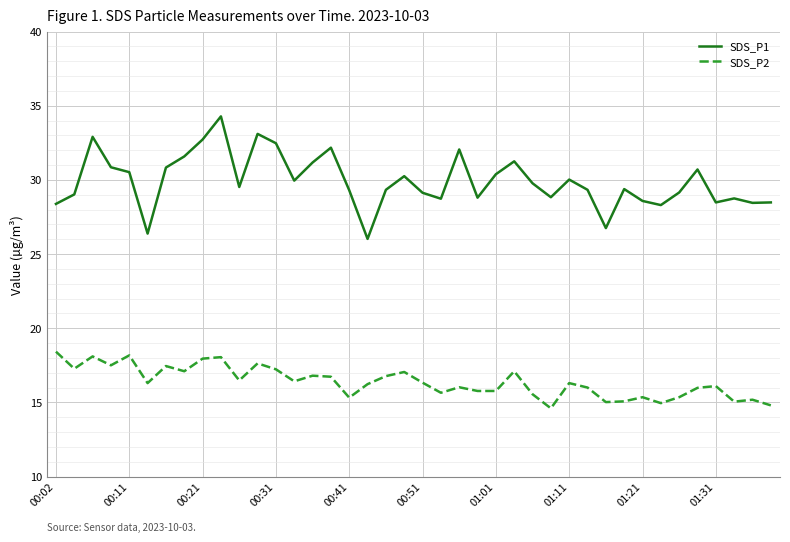

Which series has the largest total across all categories?

SDS_P1